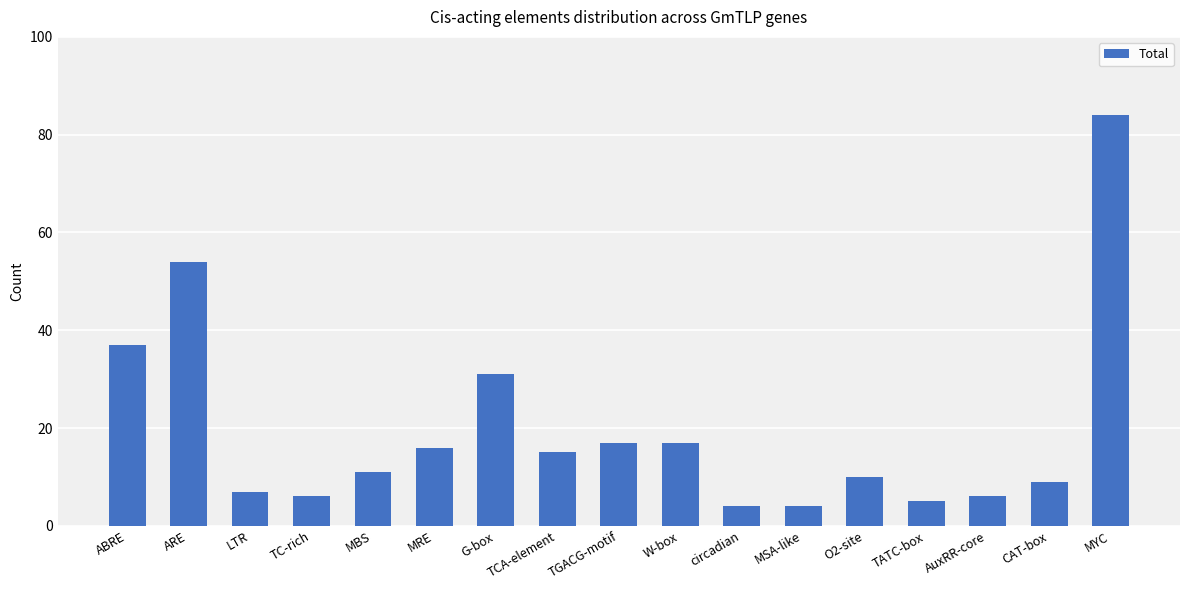

What value does the data have at ARE?

54